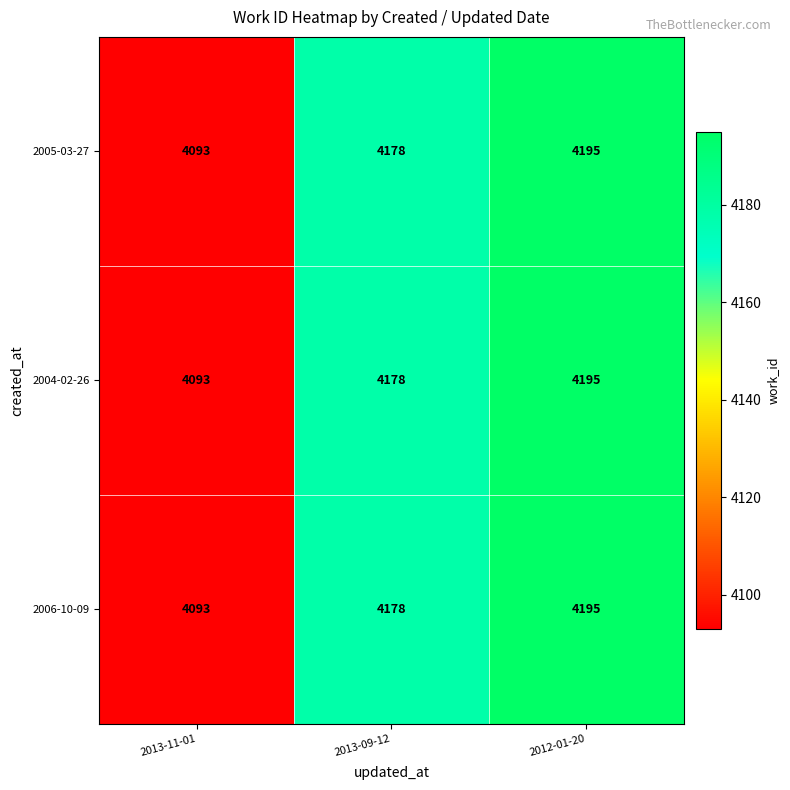

List the labels in order of 2005-03-27 value, smallest first.

2013-11-01, 2013-09-12, 2012-01-20